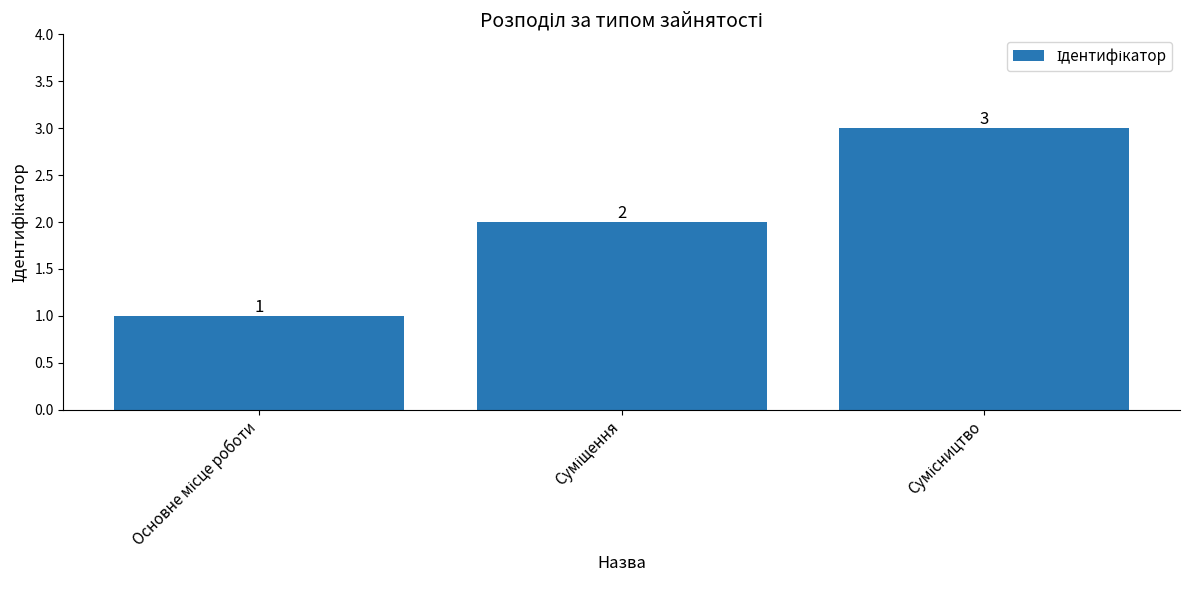

What is the difference between the maximum and second lowest values?

1